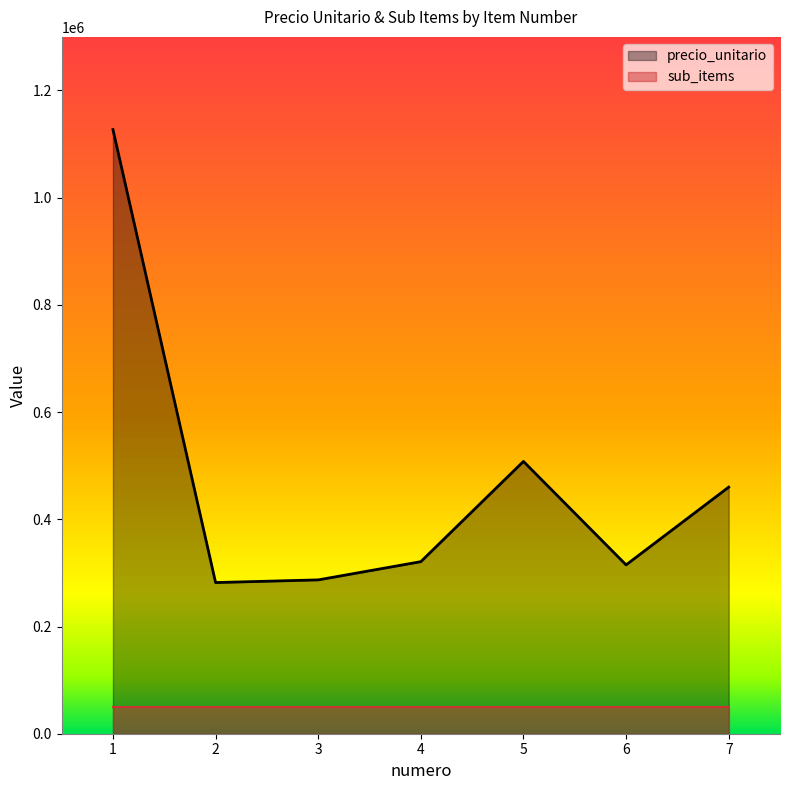

Reading left to right, extract all data points from this chart.

1=1127000	2=282000	3=287000	4=321000	5=508000	6=315000	7=460000